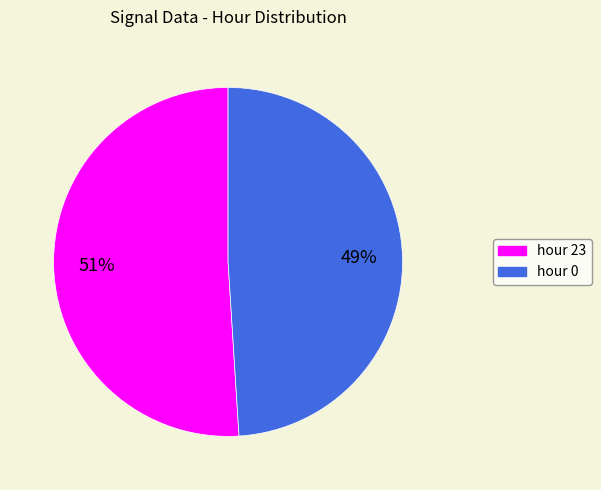

Count the number of slices in the pie.

2